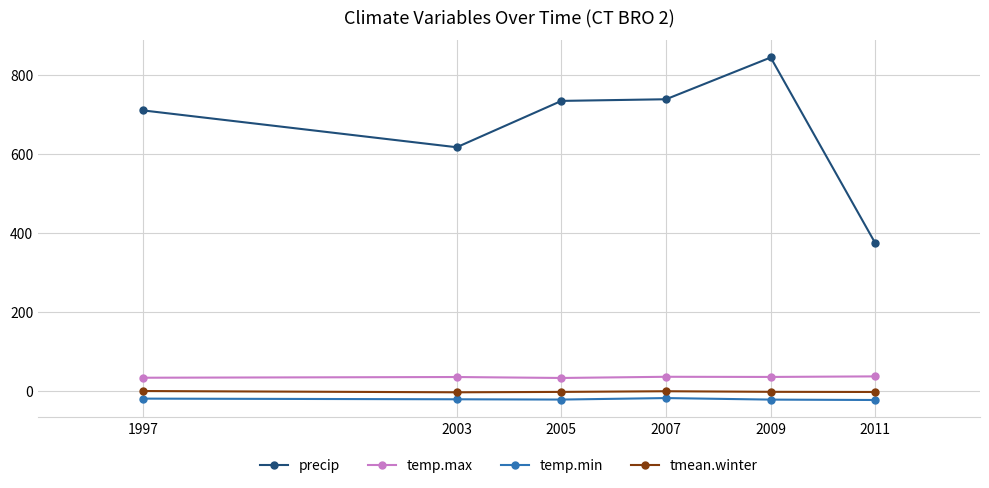

Is it true that temp.max equals 36.0 at 2003?

True